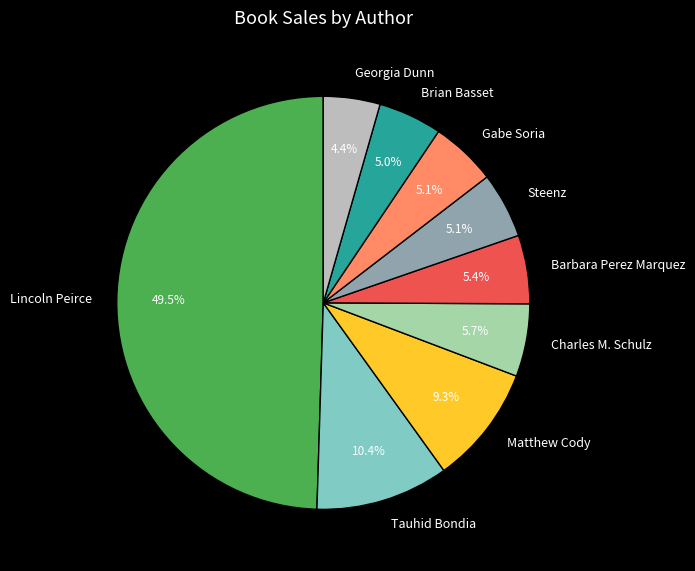

Which has a higher value, Brian Basset or Tauhid Bondia?

Tauhid Bondia